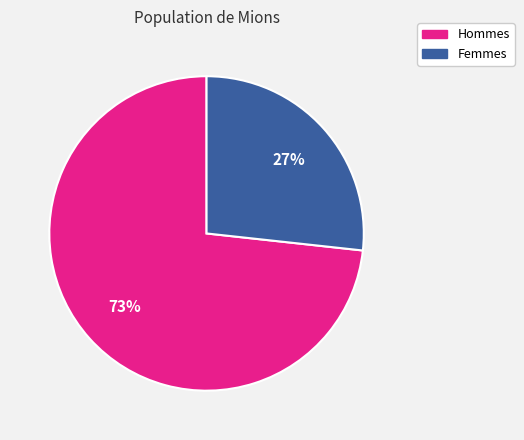

To the nearest percent, what is the average slice percentage?

50%